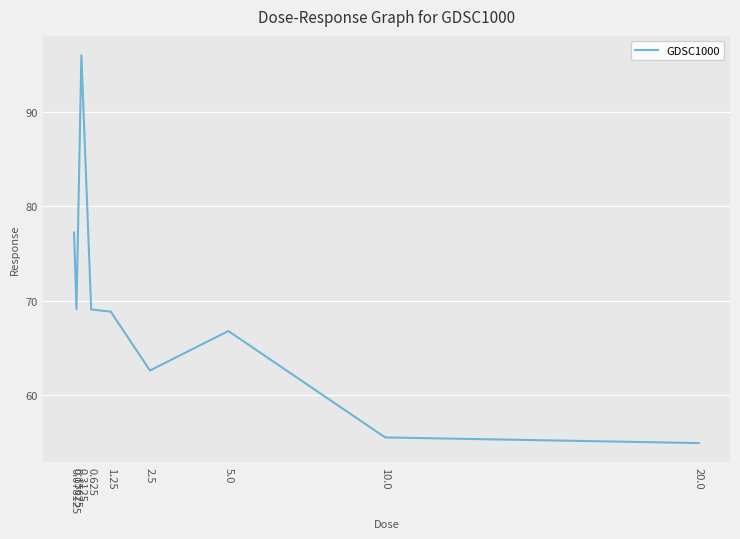

Which has a higher value, 0.3125 or 1.25?

0.3125